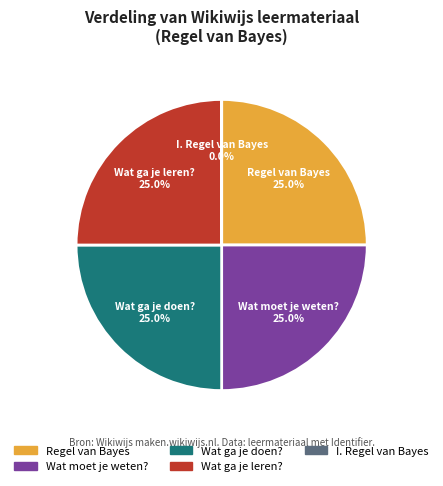

What percentage do Wat ga je doen? and Regel van Bayes together represent?

50.0%